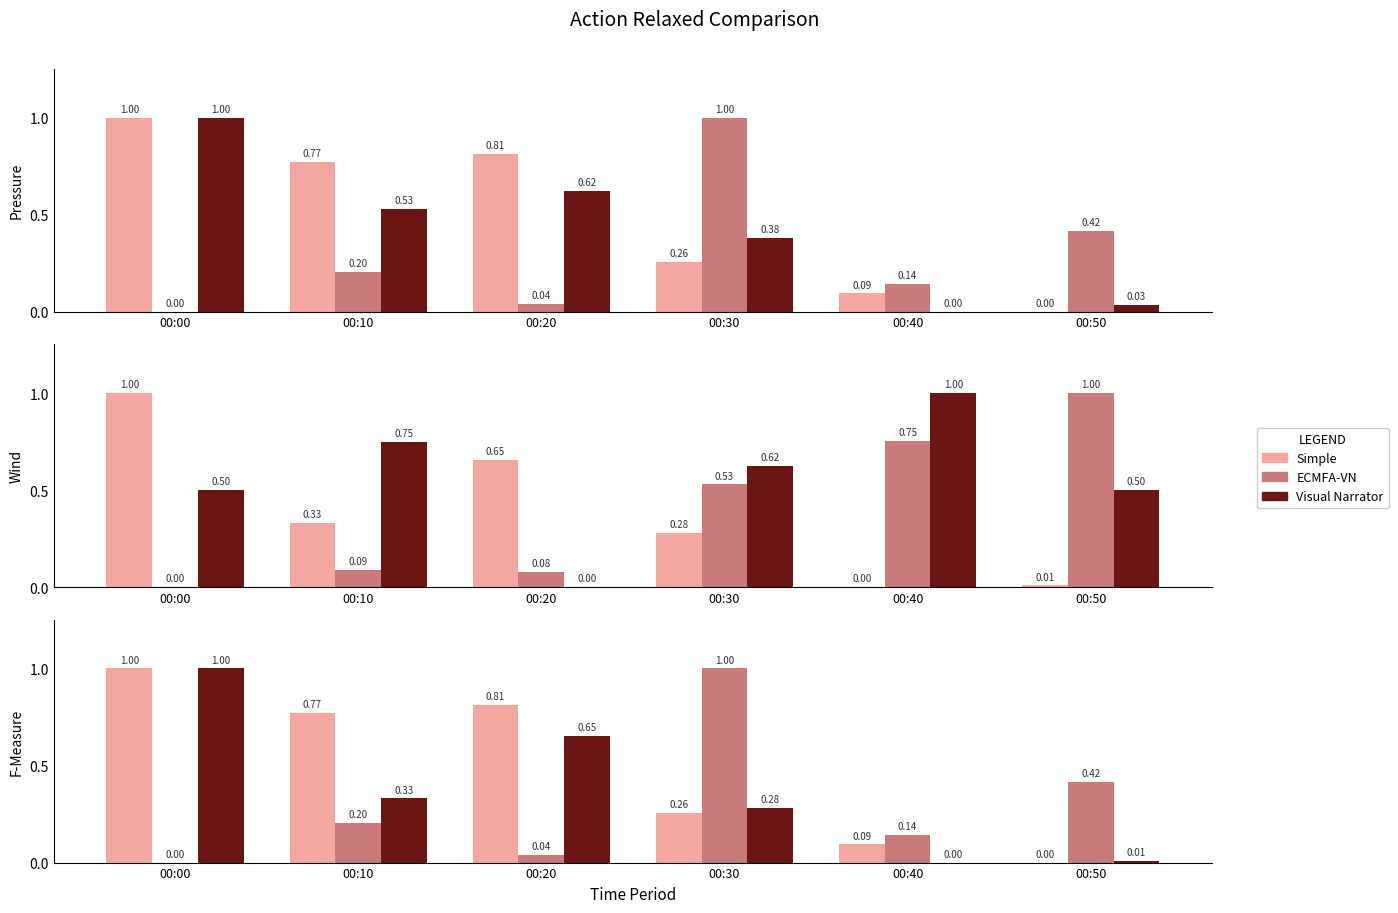

Does the chart contain stacked bars?

No